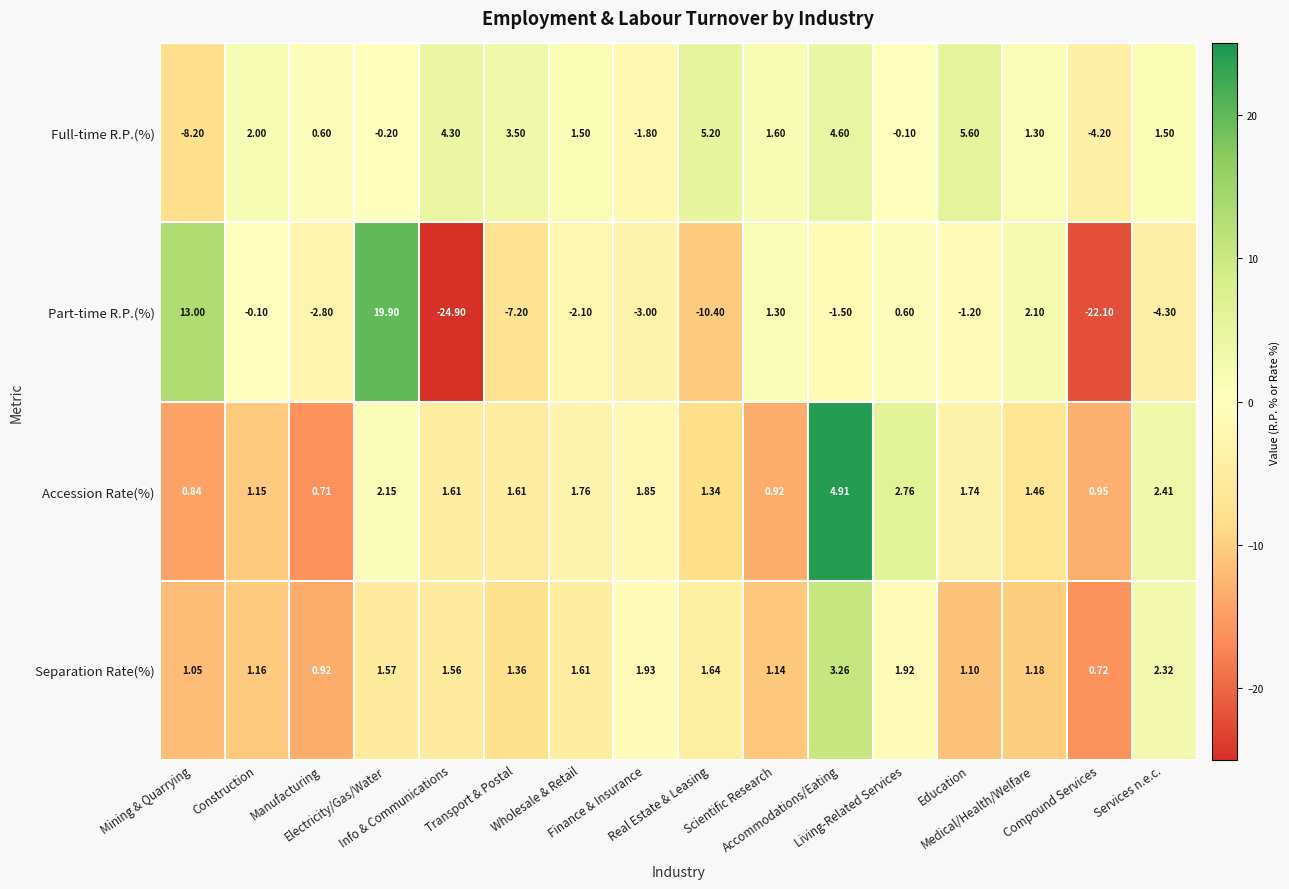

Which series has the largest total across all categories?

Accession Rate(%)